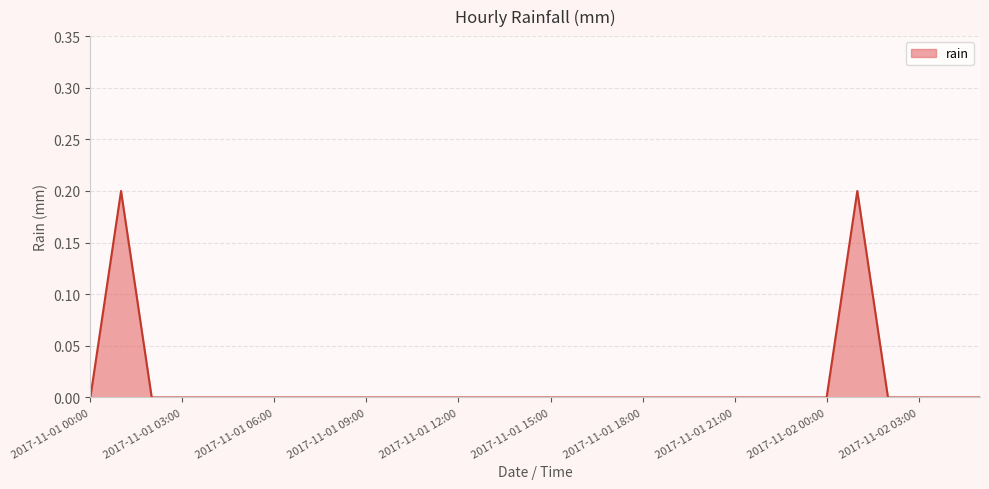

How many values are between 0 and 1?

30